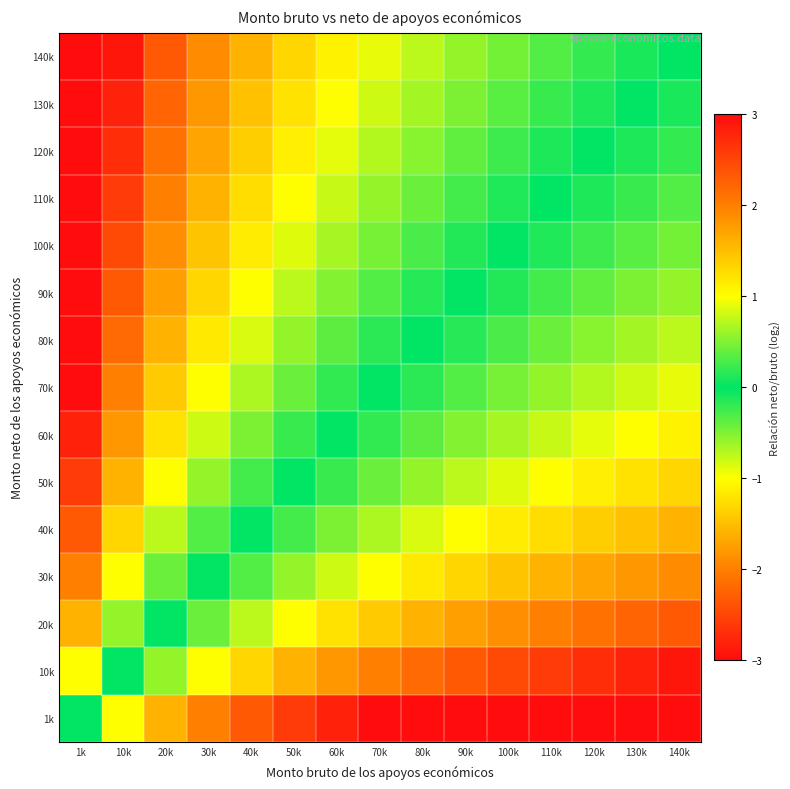

Count the number of data series in this chart.

15